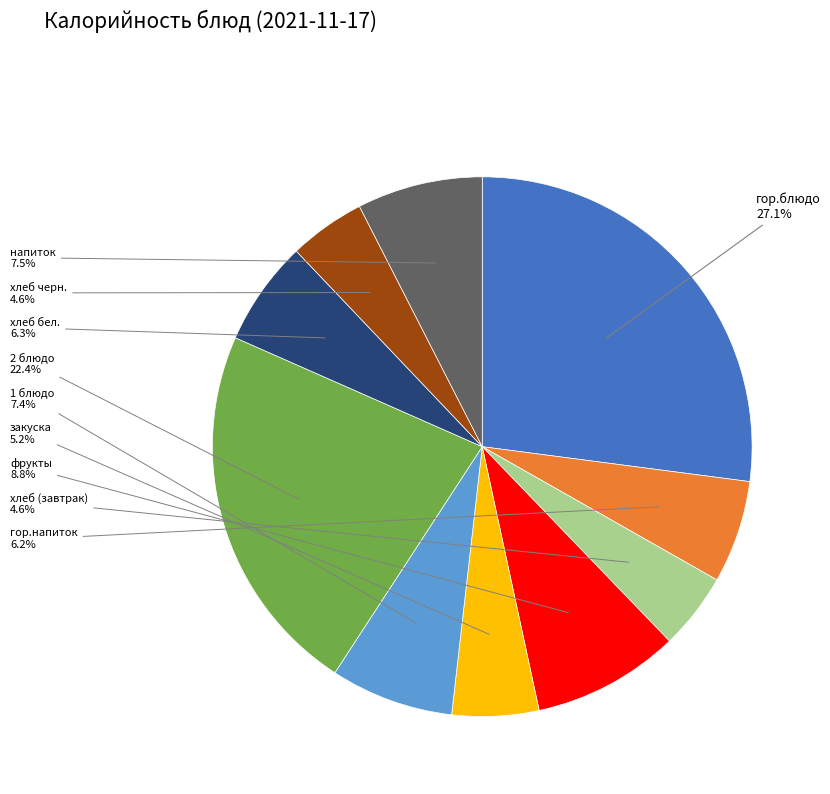

Is there a majority slice in this chart?

No